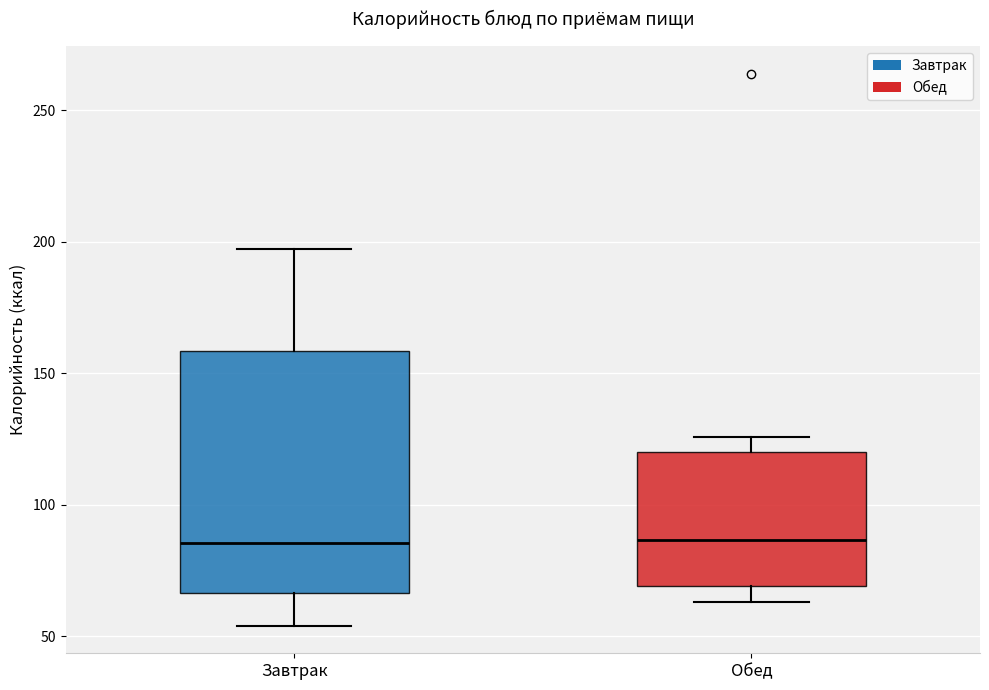

Which box is the tallest, from its lower edge to its upper edge?

Завтрак